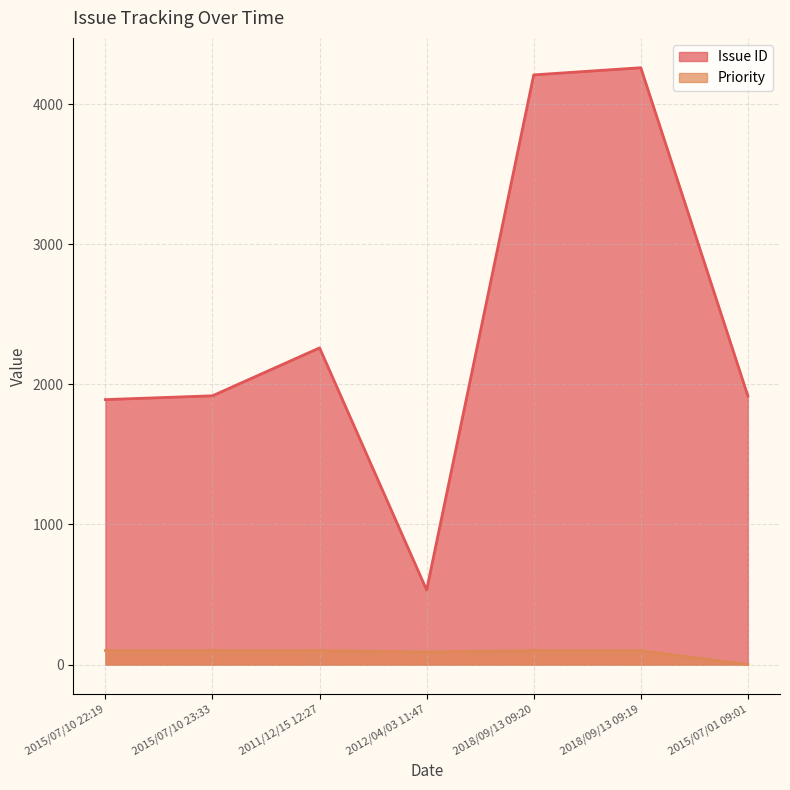

Reading right to left, transcribe all the data shown in this chart.

Issue ID: 1917	4259	4208	532	2260	1918	1891
Priority: 0	100	100	90	100	100	100